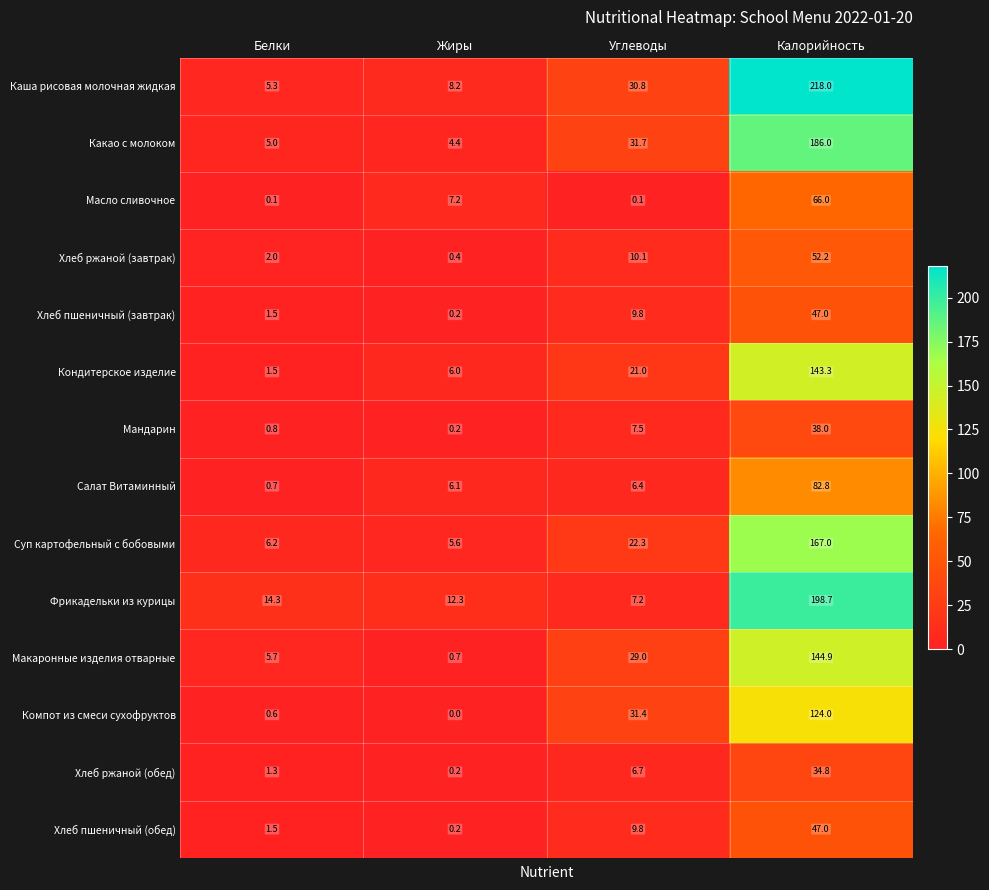

Which series has the largest range (max minus min)?

Каша рисовая молочная жидкая